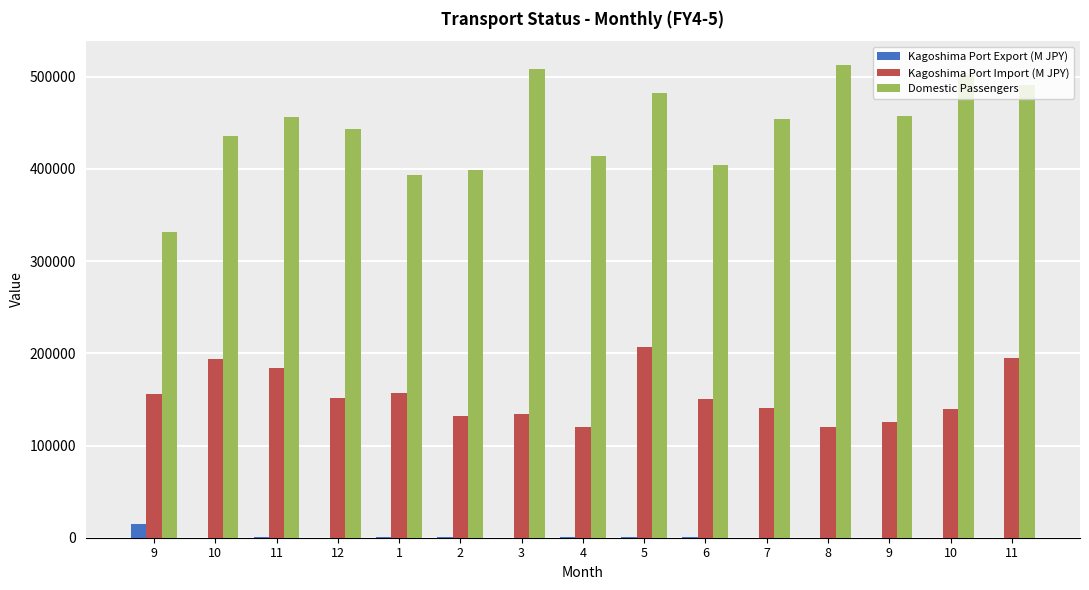

How many distinct data groups are displayed?

3